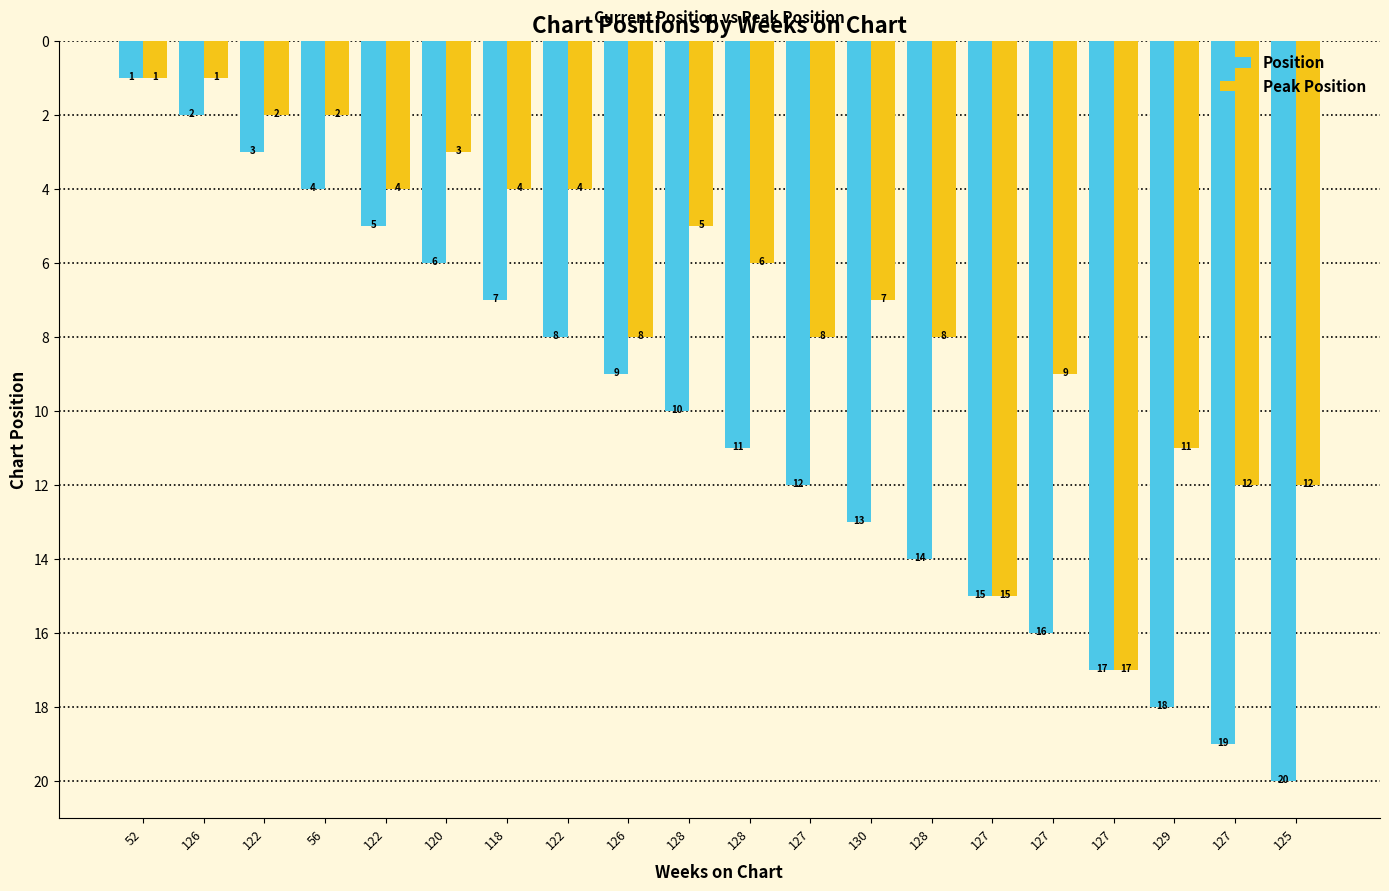

What is the sum of all Position values?

210